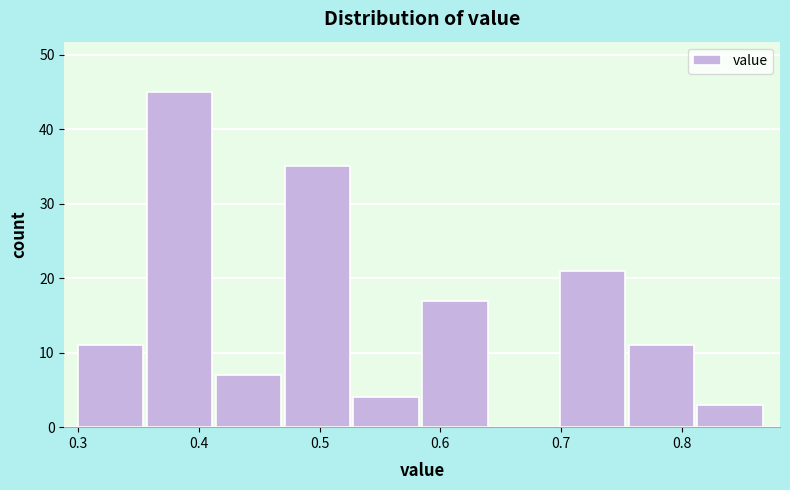

Reading left to right, list every bar in this chart as the range it spans on the x-axis followed by its height. Neither the bar edges nor the heights are printed on the chart, so give them approximately, as read against the axes.

0.300 to 0.357: 11
0.357 to 0.414: 45
0.414 to 0.471: 7
0.471 to 0.528: 35
0.528 to 0.585: 4
0.585 to 0.642: 17
0.642 to 0.699: 0
0.699 to 0.756: 21
0.756 to 0.813: 11
0.813 to 0.870: 3